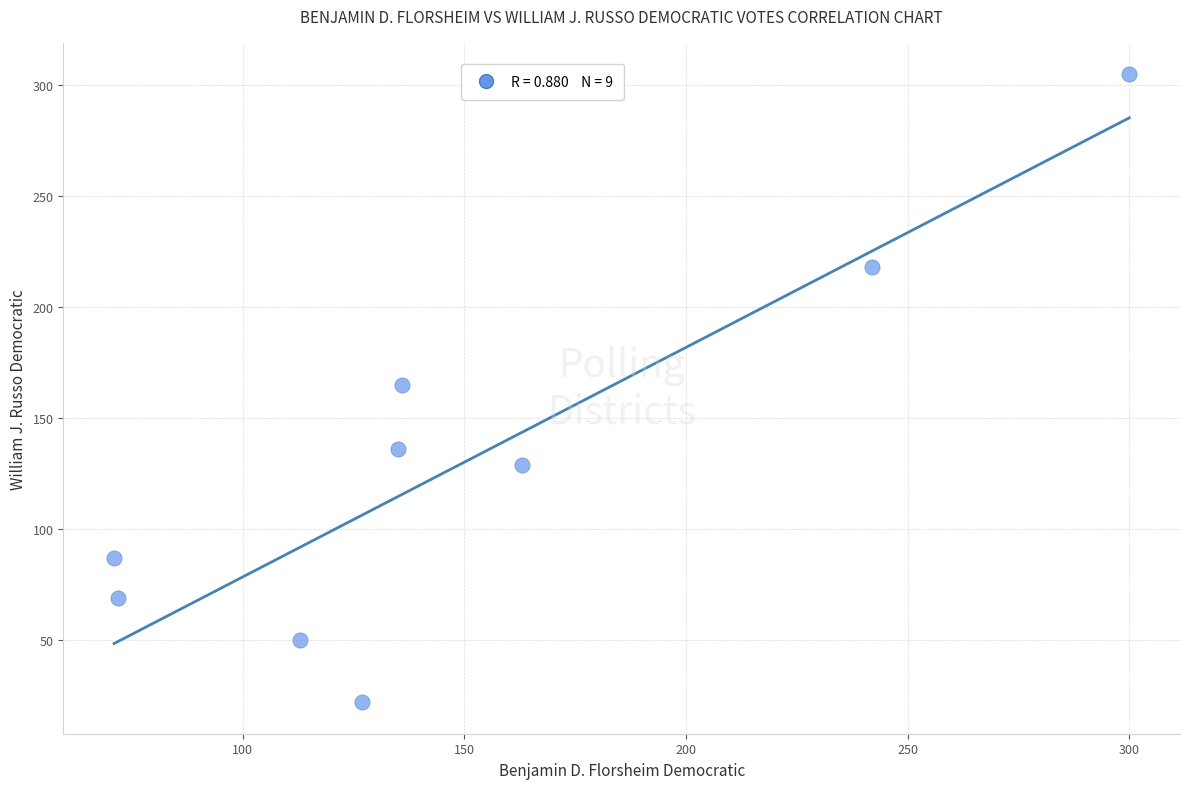

What is the range of X values (max minus min)?

229